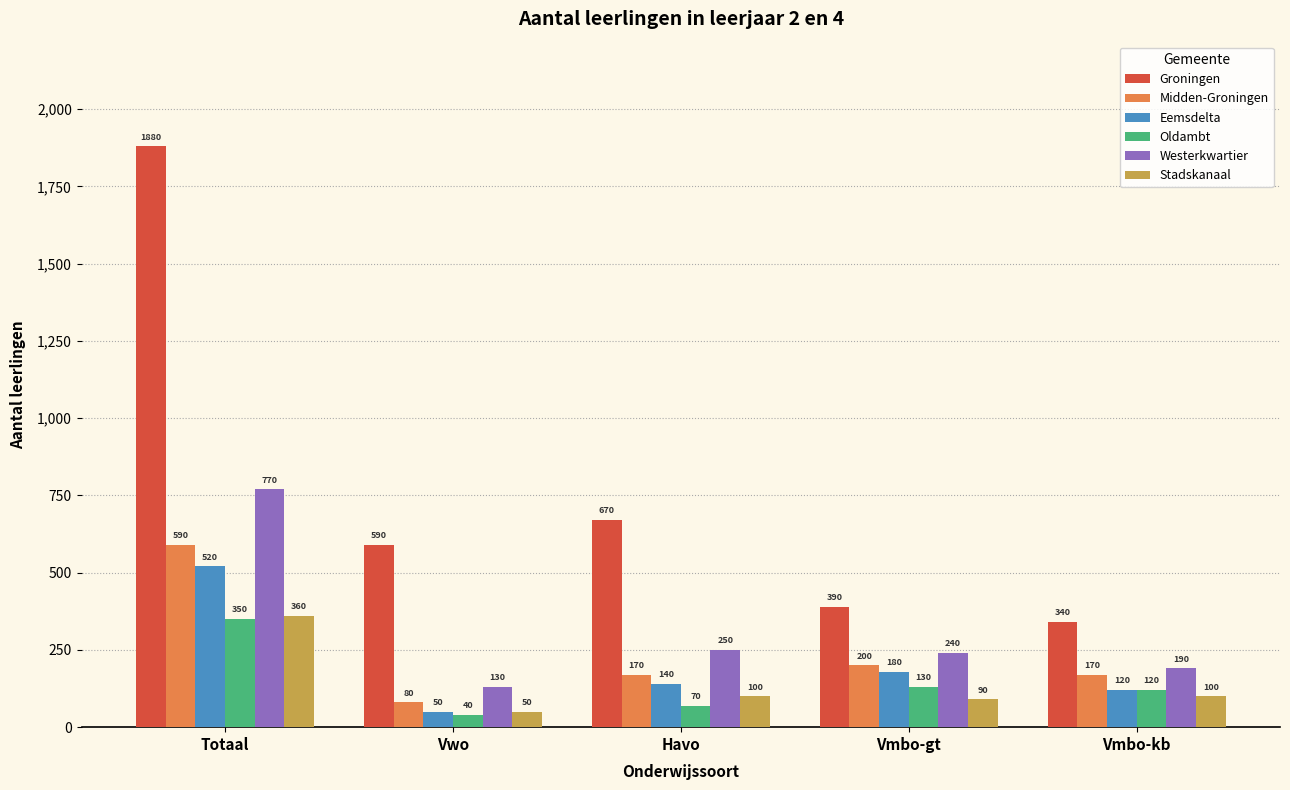

What is the value of the Westerkwartier bar at the 2nd from the left?

130